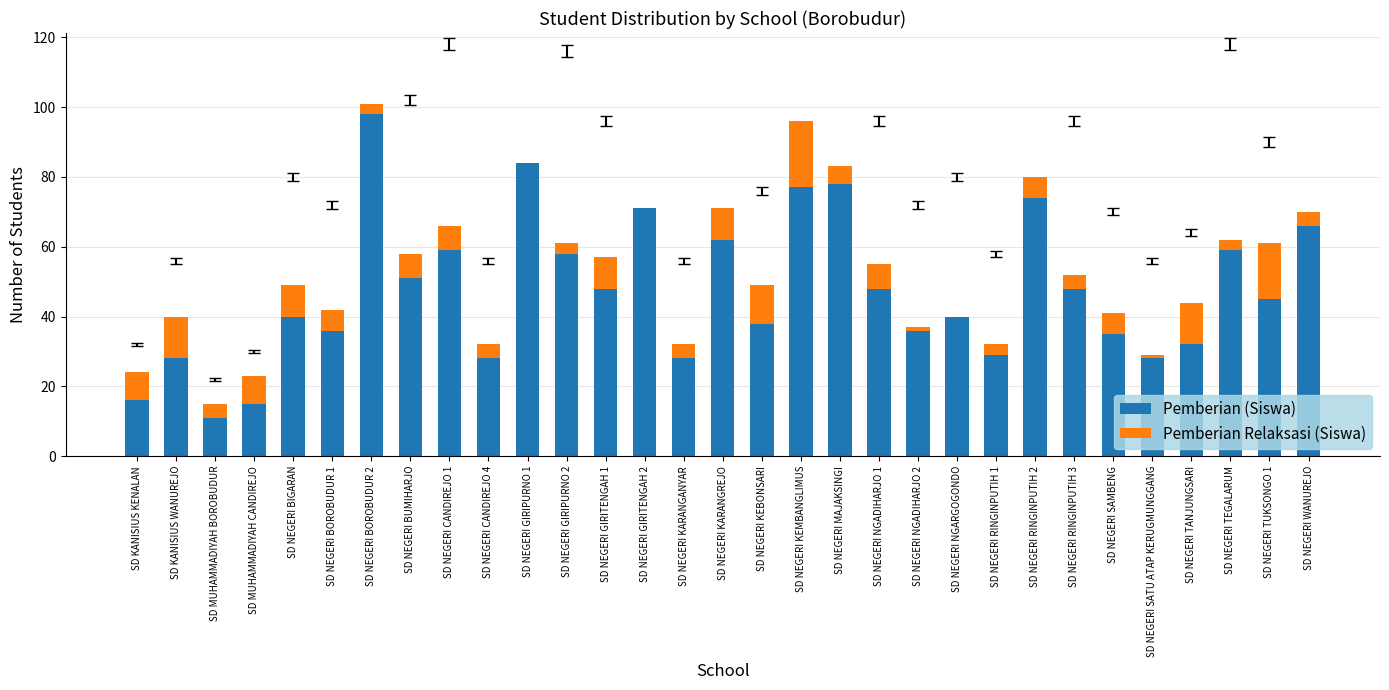

At which category is the sum across all series the highest?

SD NEGERI BOROBUDUR 2